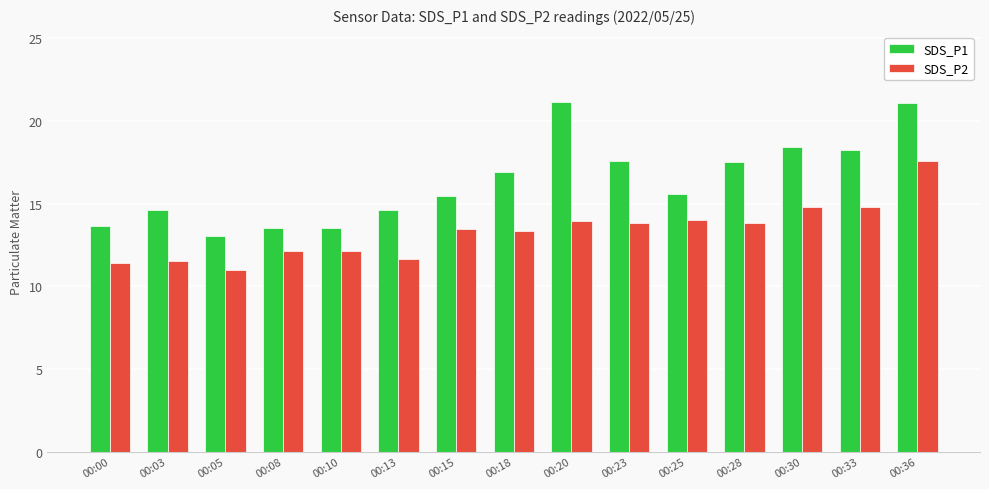

List the series in order of their overall mean, highest first.

SDS_P1, SDS_P2